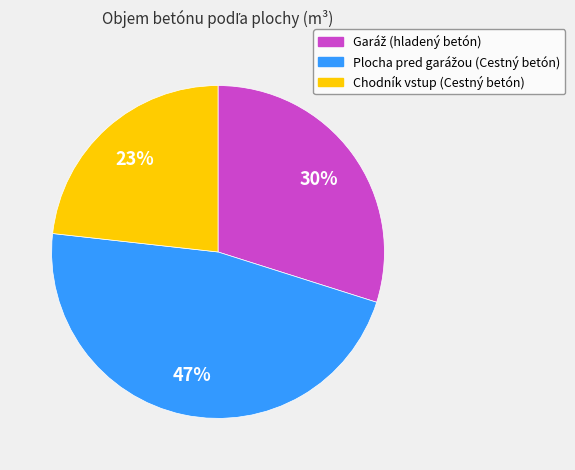

To the nearest percent, what is the average slice percentage?

33%